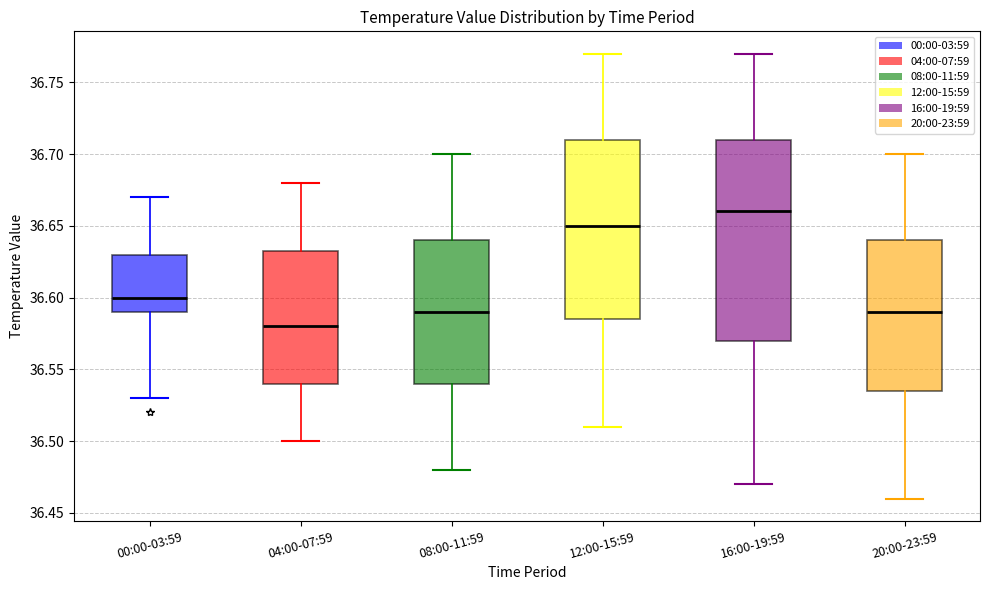

Which box's median line is the highest?

16:00-19:59